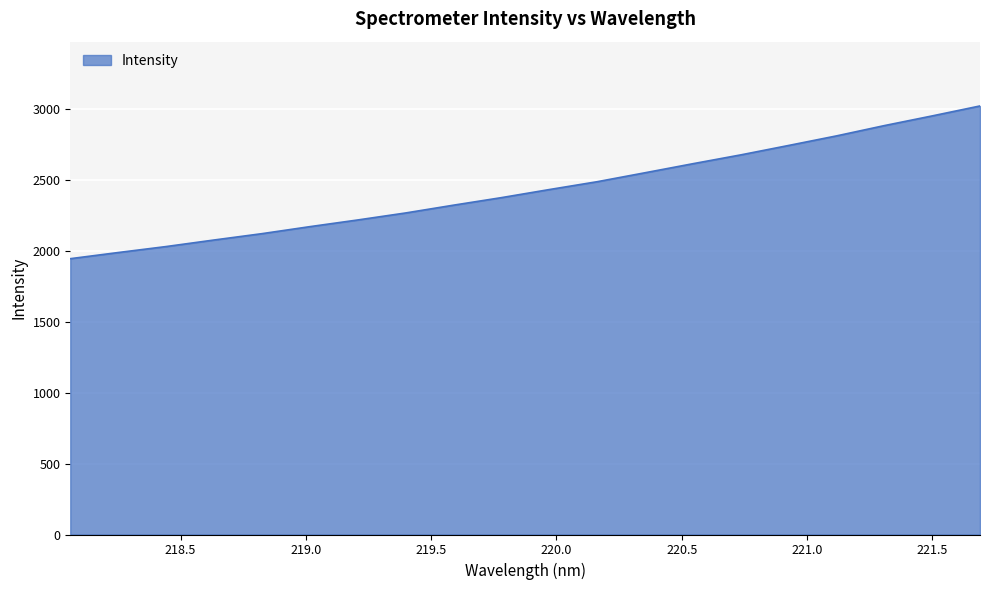

What is the greatest value displayed?

3023.7